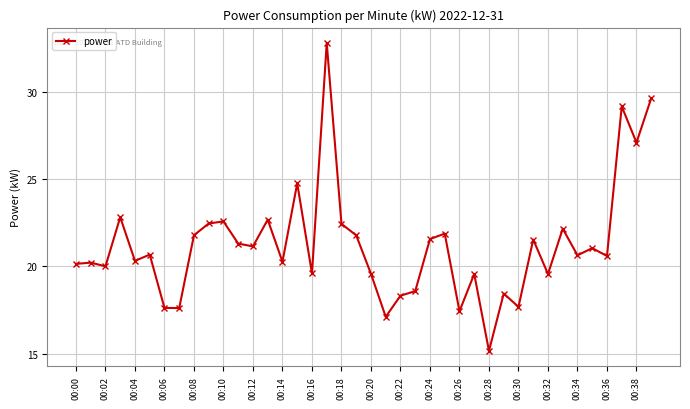

True or false: there are more than 2 points higher than both neighbors.

True